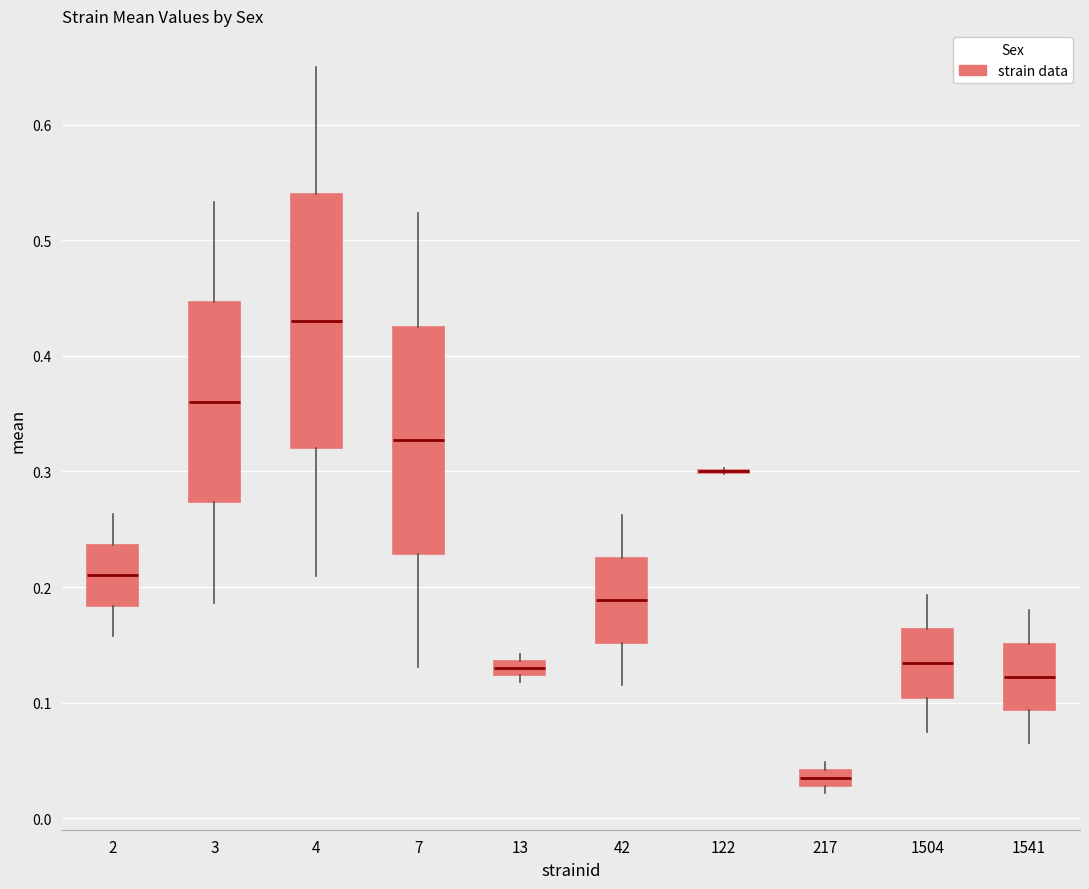

Where does the median line of the box at x = 2 sit on the y-axis? The values are not printed on the chart, so give them approximately, as read against the axis.

0.21